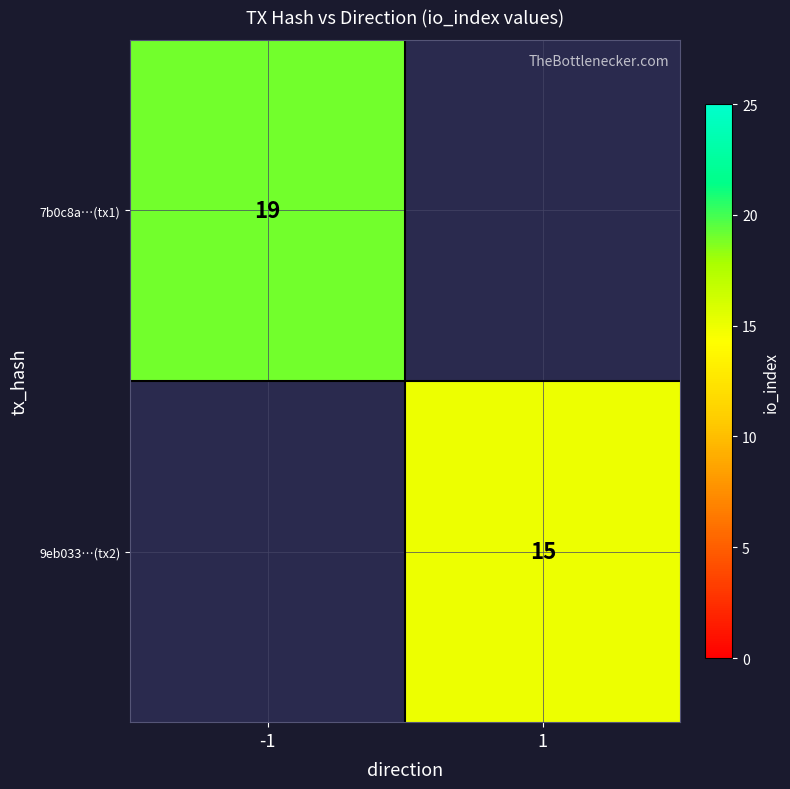

Which category has the highest value across all series?

-1